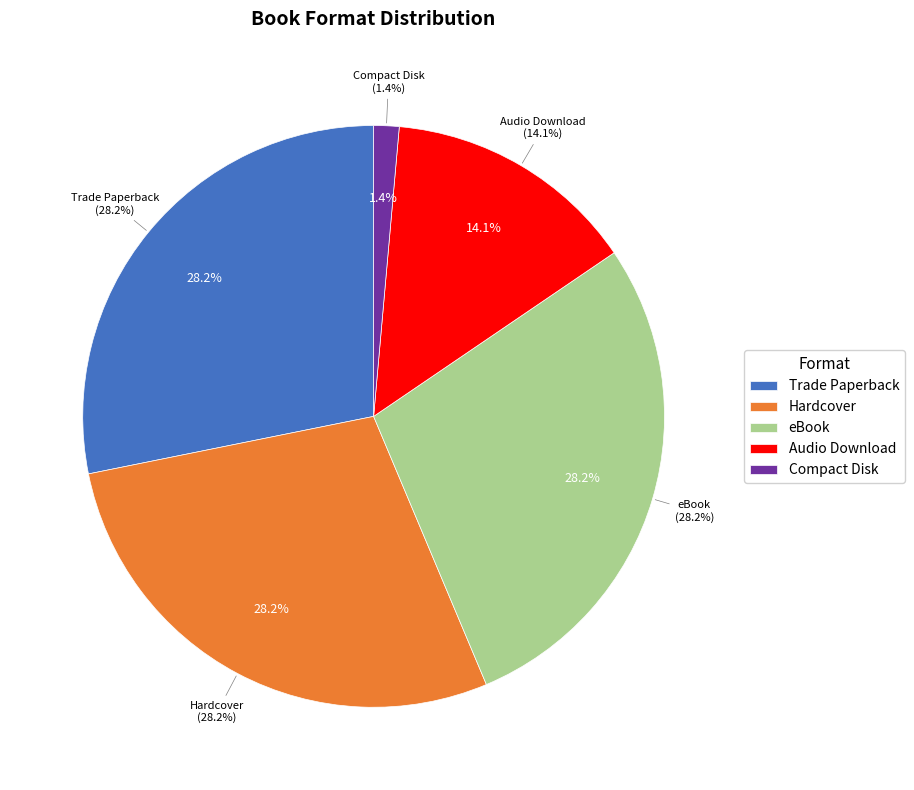

What percentage is the eBook slice, to the nearest percent?

28%